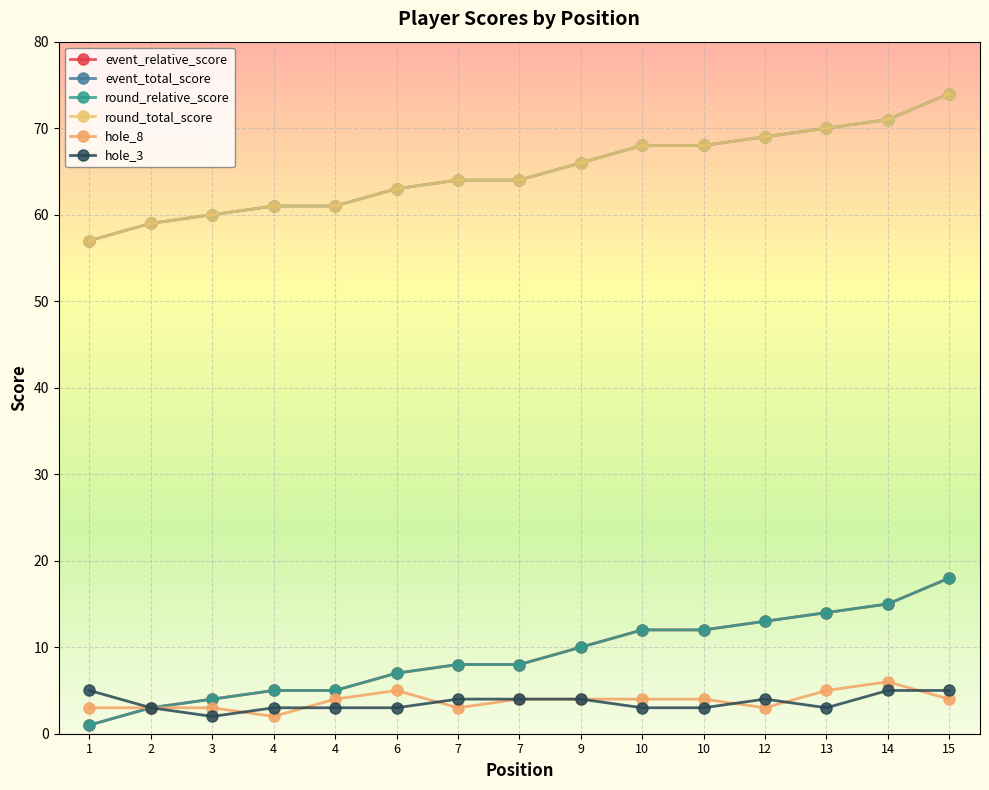

What is the lowest value of the hole_3 series?

2